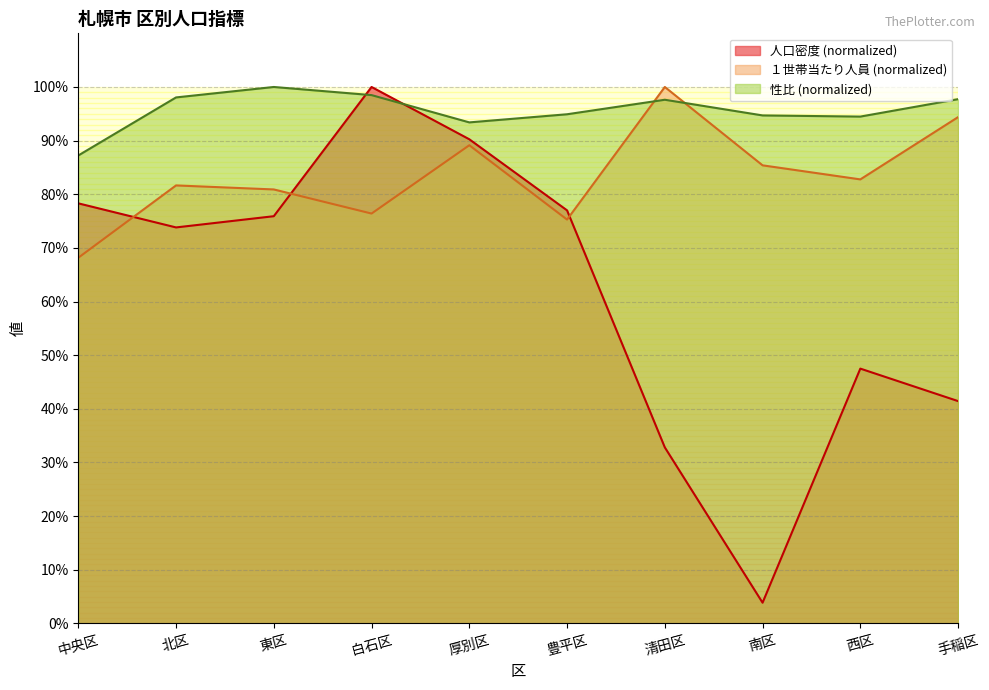

Which category has the lowest value across all series?

南区